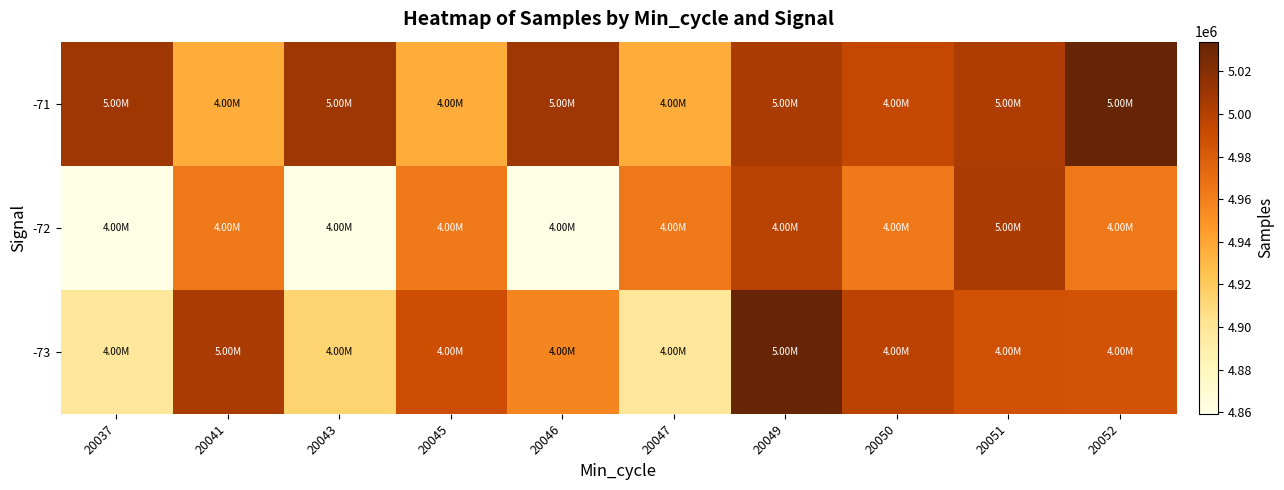

Which category has the lowest value across all series?

20037